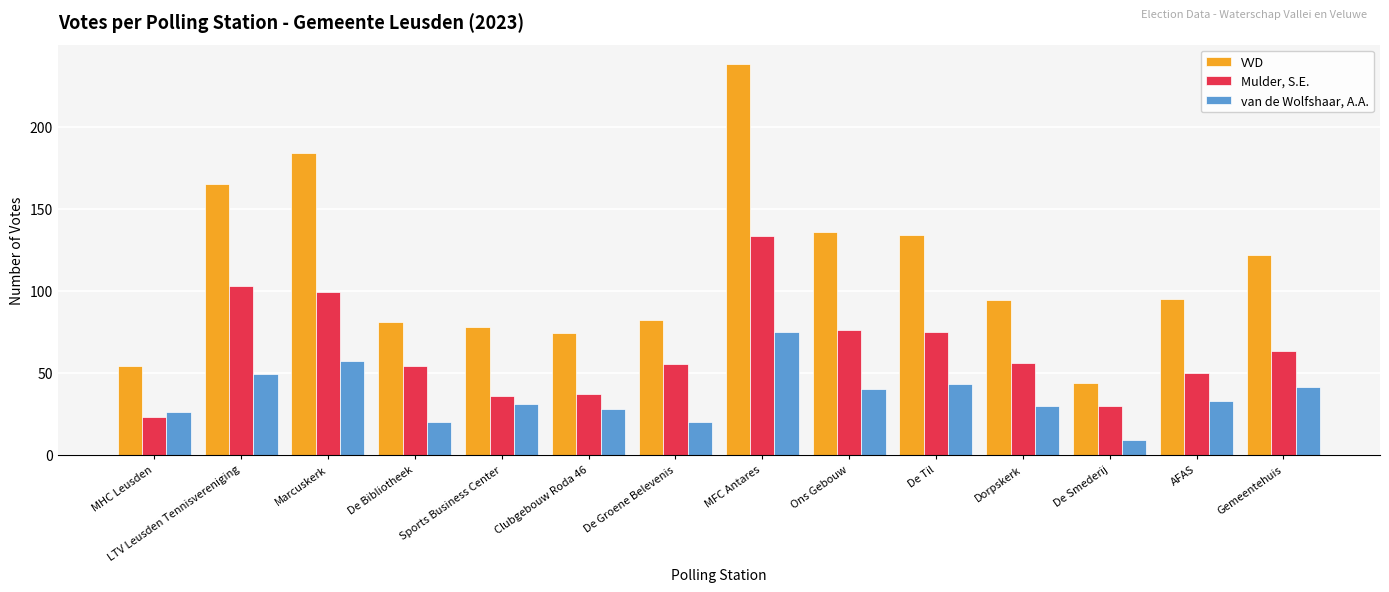

Reading left to right, what are all the values shown in this chart?

VVD: MHC Leusden=54	LTV Leusden Tennisvereniging=165	Marcuskerk=184	De Bibliotheek=81	Sports Business Center=78	Clubgebouw Roda 46=74	De Groene Belevenis=82	MFC Antares=238	Ons Gebouw=136	De Til=134	Dorpskerk=94	De Smederij=44	AFAS=95	Gemeentehuis=122
Mulder, S.E.: MHC Leusden=23	LTV Leusden Tennisvereniging=103	Marcuskerk=99	De Bibliotheek=54	Sports Business Center=36	Clubgebouw Roda 46=37	De Groene Belevenis=55	MFC Antares=133	Ons Gebouw=76	De Til=75	Dorpskerk=56	De Smederij=30	AFAS=50	Gemeentehuis=63
van de Wolfshaar, A.A.: MHC Leusden=26	LTV Leusden Tennisvereniging=49	Marcuskerk=57	De Bibliotheek=20	Sports Business Center=31	Clubgebouw Roda 46=28	De Groene Belevenis=20	MFC Antares=75	Ons Gebouw=40	De Til=43	Dorpskerk=30	De Smederij=9	AFAS=33	Gemeentehuis=41